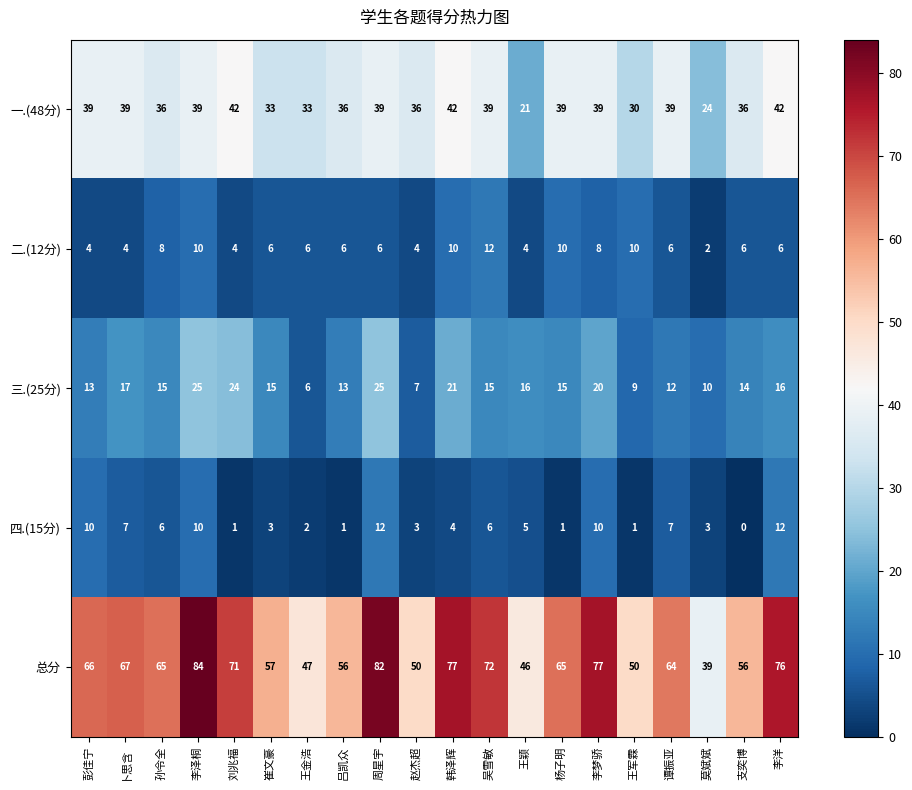

The value of 四.(15分) at 李洋 is 12. True or false?

True